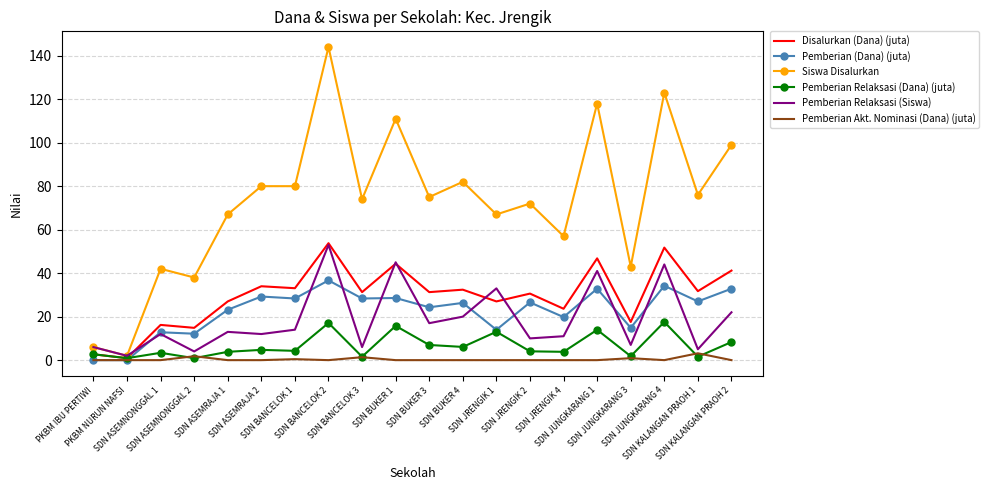

What are all the series names shown in the legend?

Disalurkan (Dana) (juta), Pemberian (Dana) (juta), Siswa Disalurkan, Pemberian Relaksasi (Dana) (juta), Pemberian Relaksasi (Siswa), Pemberian Akt. Nominasi (Dana) (juta)